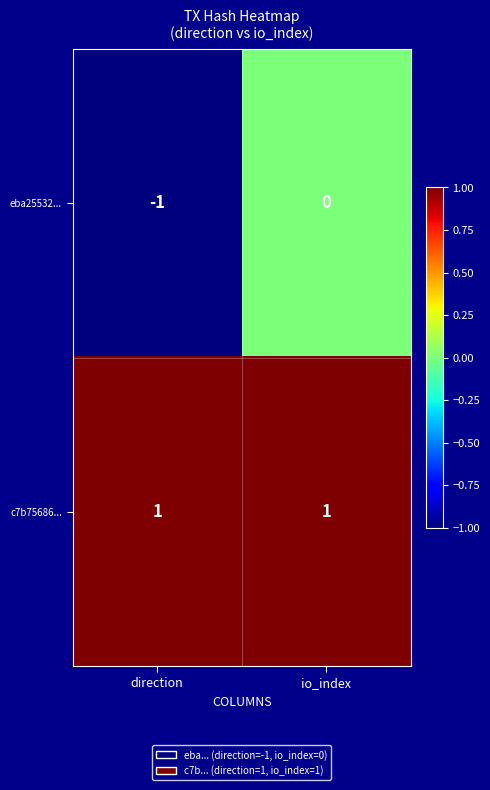

The value of c7b75686... at direction is 2. True or false?

False